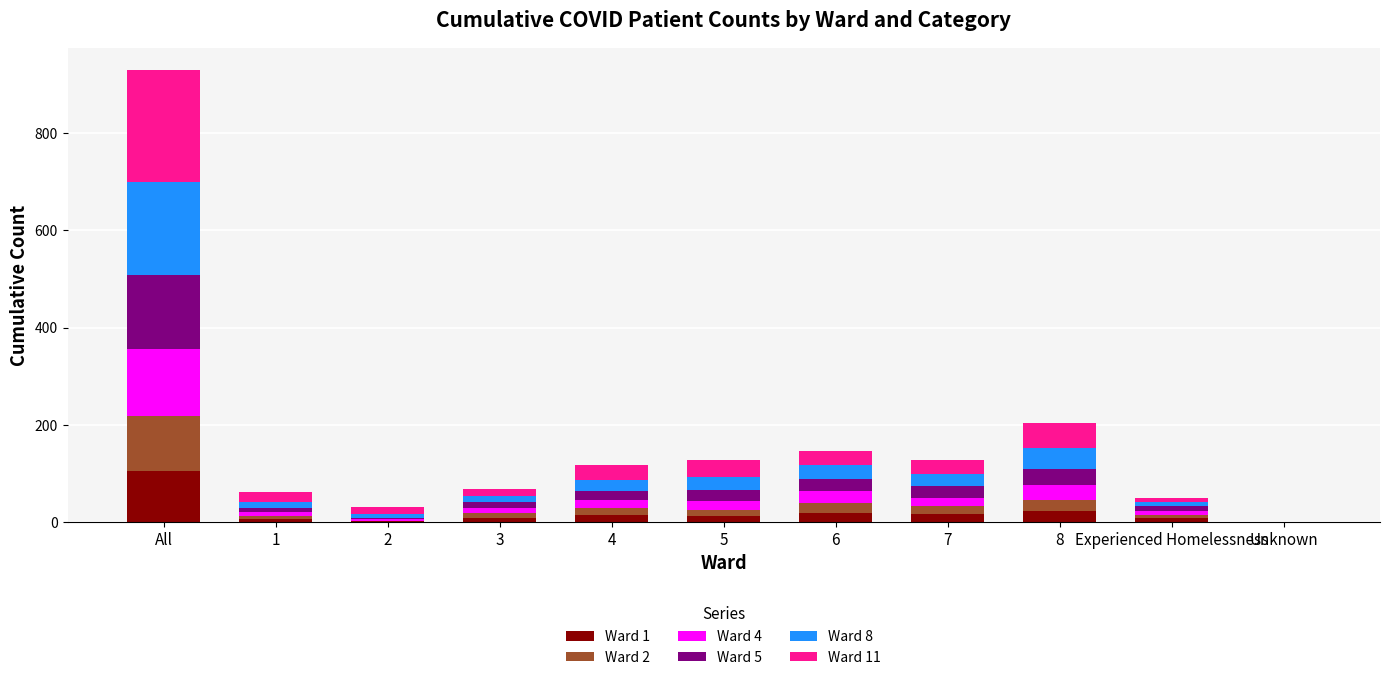

At which category is the sum across all series the highest?

All